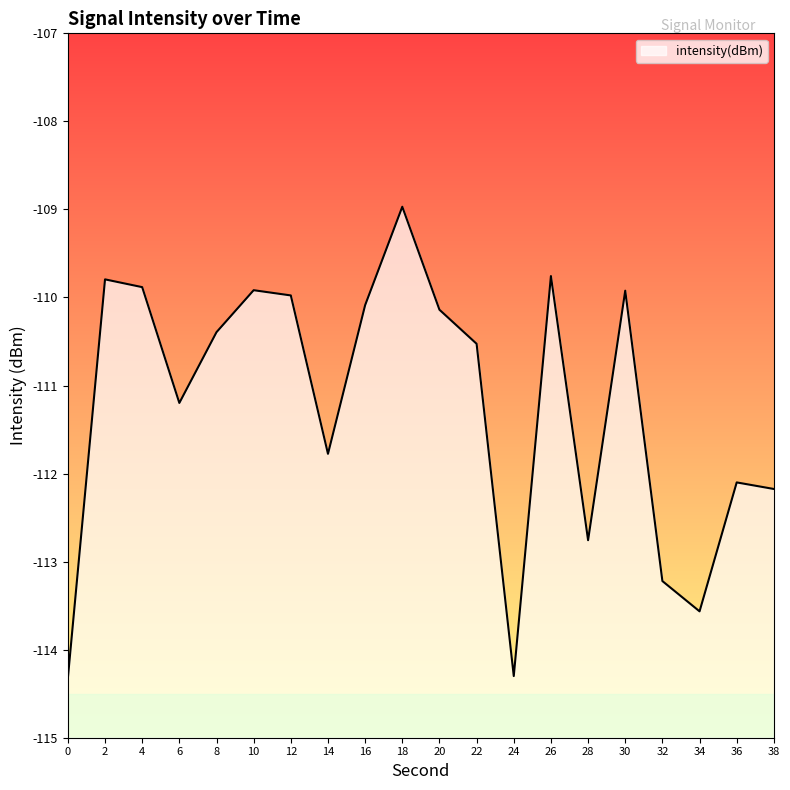

Reading left to right, what are all the values shown in this chart?

0=-114.3	2=-109.8	4=-109.9	6=-111.2	8=-110.4	10=-109.9	12=-110.0	14=-111.8	16=-110.1	18=-109.0	20=-110.1	22=-110.5	24=-114.3	26=-109.8	28=-112.8	30=-109.9	32=-113.2	34=-113.6	36=-112.1	38=-112.2